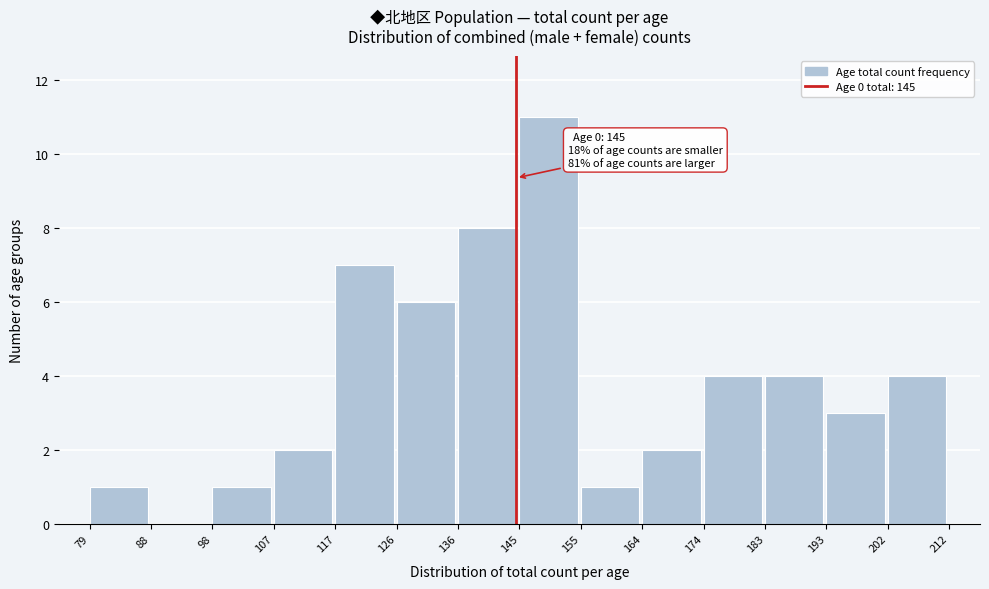

Over which range of the x-axis is the bar tallest?

145 to 155